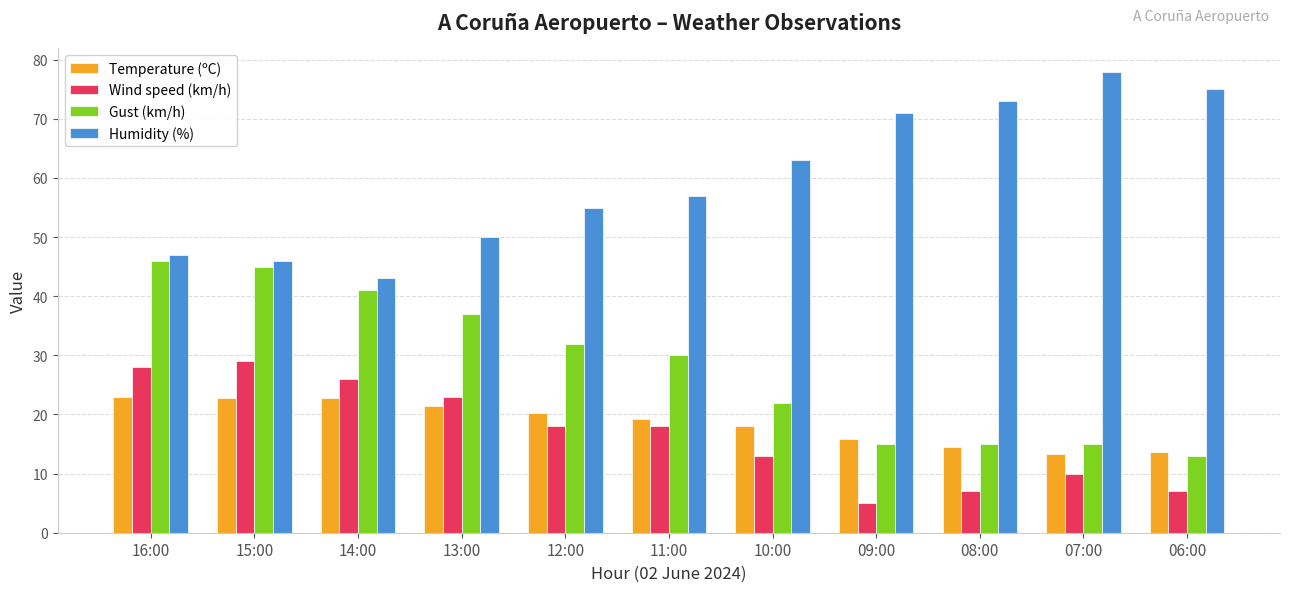

How many bars are there in total?

44